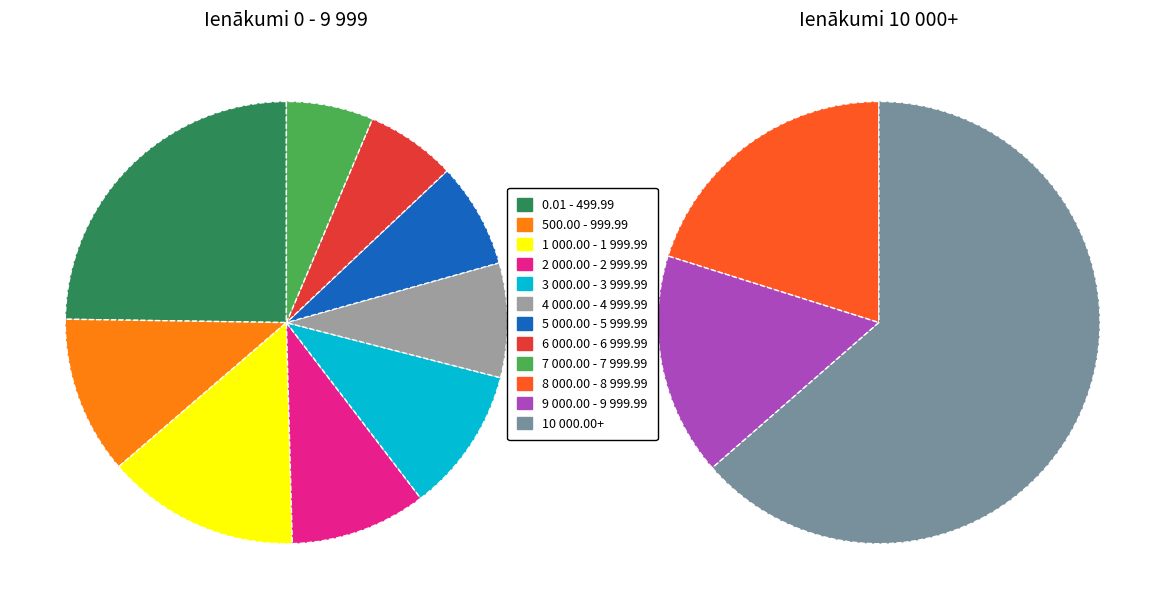

Count the number of slices in the pie.

12